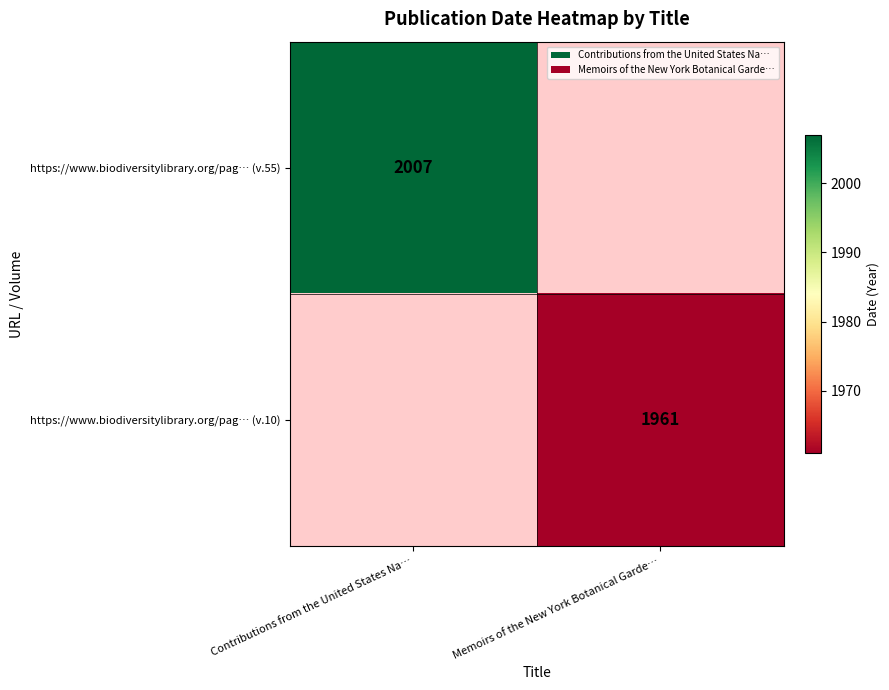

At how many categories does at least one series exceed 1874?

2